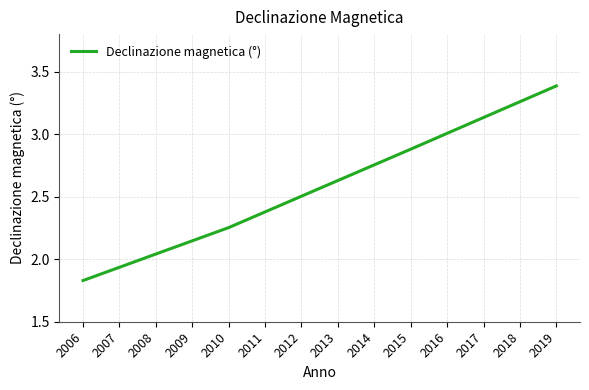

What is the change in value from 2009 to 2011?

+0.2